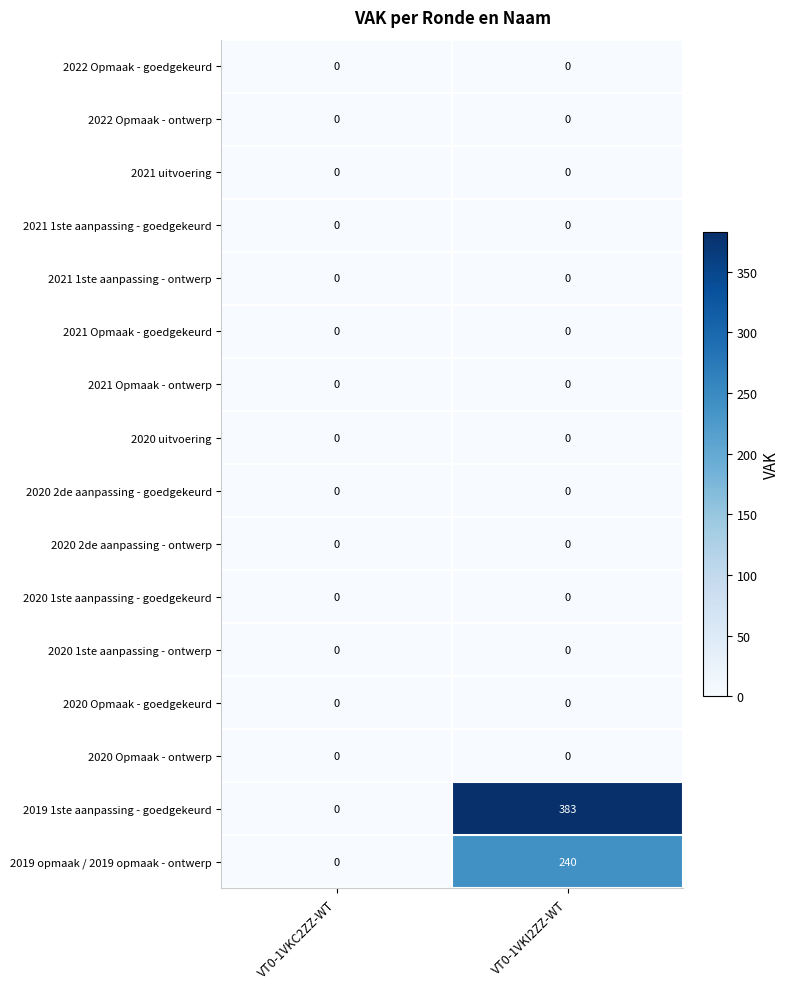

What is the total value across all series at VT0-1VKI2ZZ-WT?

623